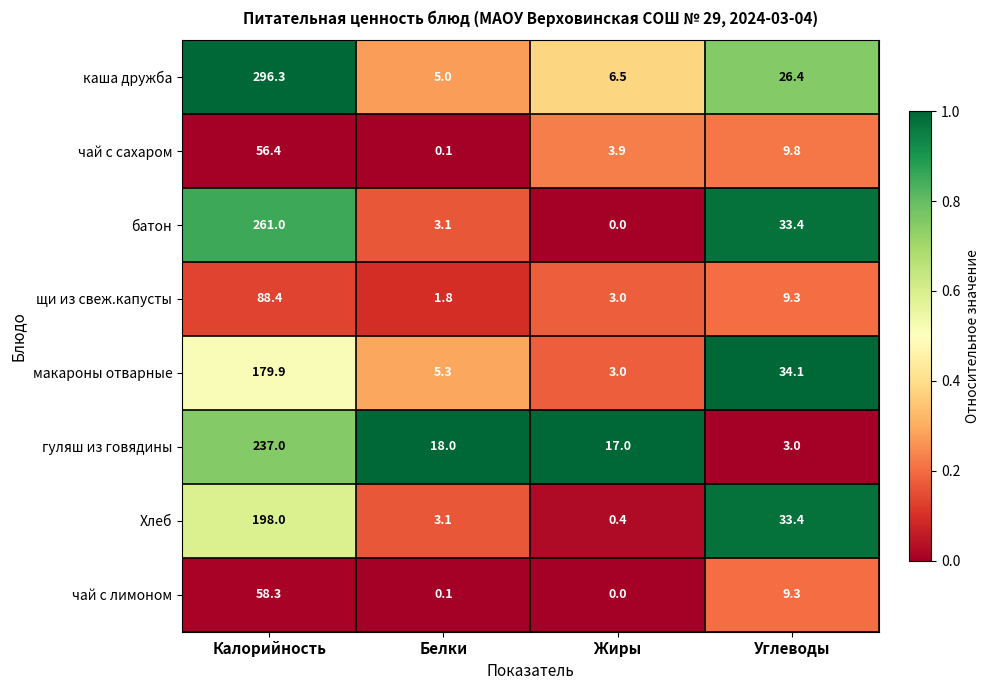

Which series has the largest total across all categories?

каша дружба